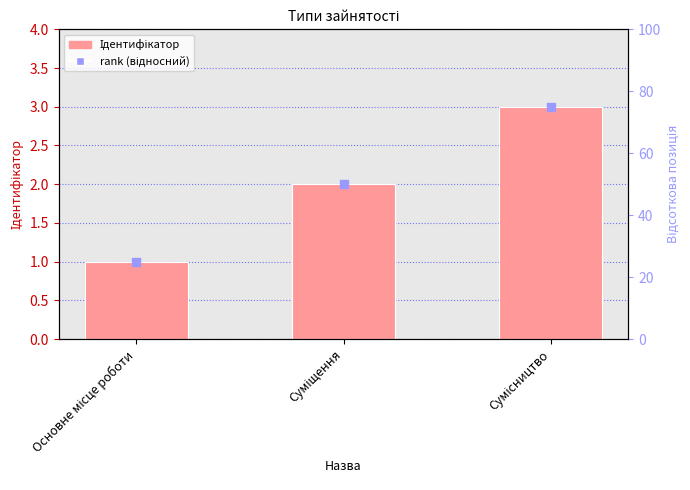

At which category is the sum across all series the highest?

Сумісництво